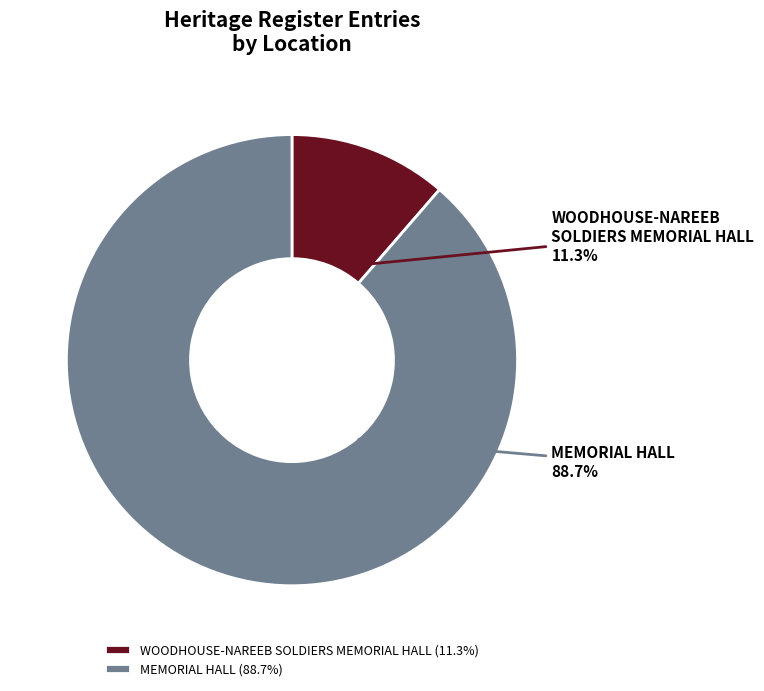

Is there a majority slice in this chart?

Yes